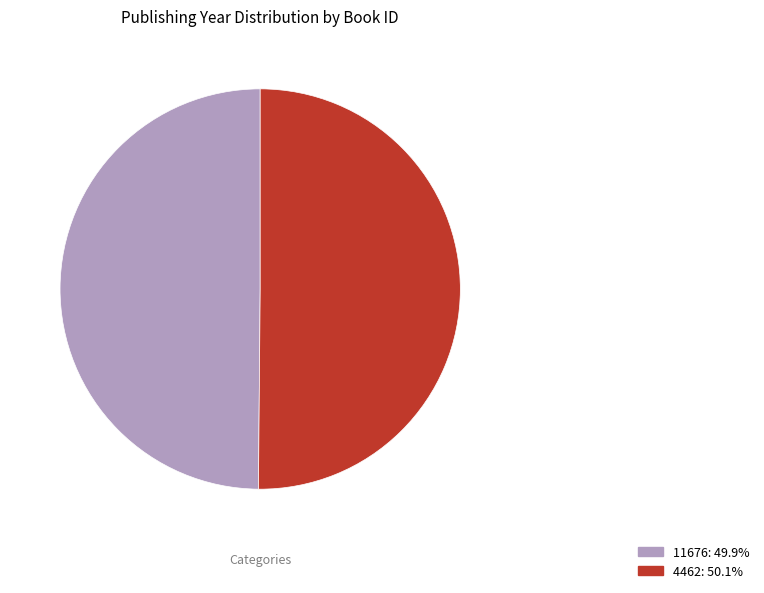

Combined, do 4462: 50.1% and 11676: 49.9% account for over 50%?

Yes